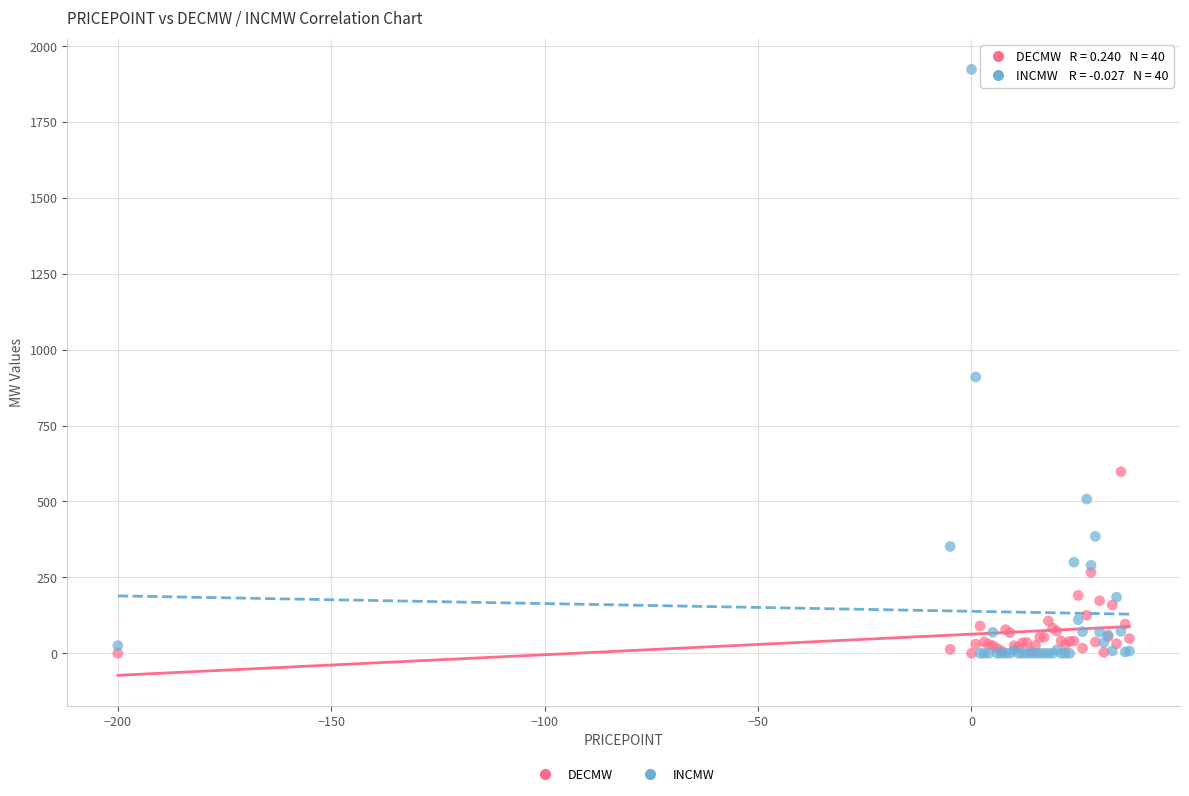

Across all series, what Y value is closest to 961?

910.0